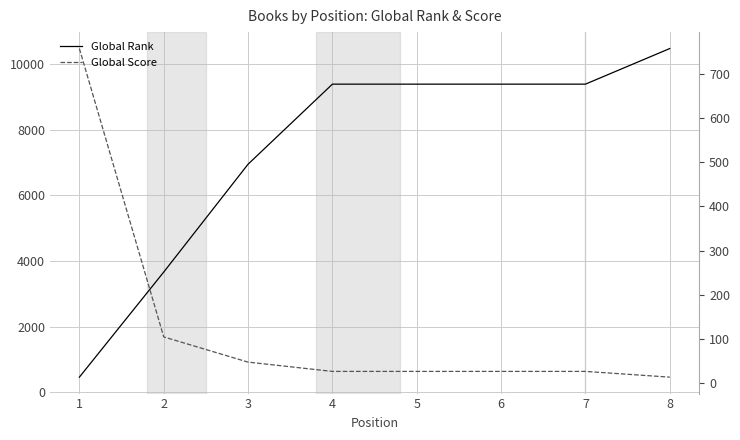

Reading left to right, transcribe all the data shown in this chart.

Global Rank: 1=456	2=3661	3=6951	4=9393	5=9393	6=9393	7=9393	8=10479
Global Score: 1=757	2=105	3=48	4=27	5=27	6=27	7=27	8=14